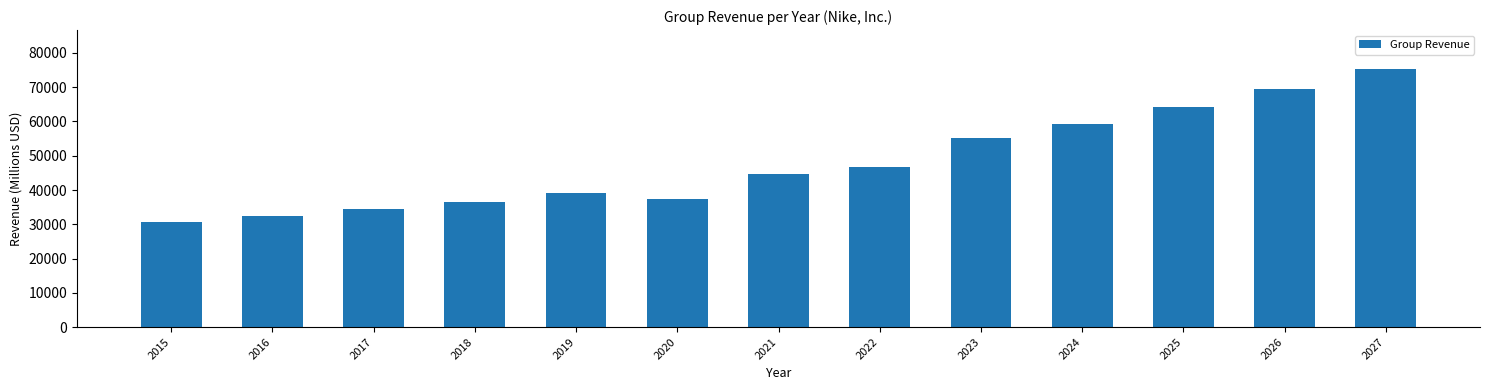

Reading left to right, extract all data points from this chart.

30601.0	32376.0	34350.0	36397.0	39117.0	37403.0	44538.0	46710.0	55117.8	59379.3	64137.3	69437.9	75373.1